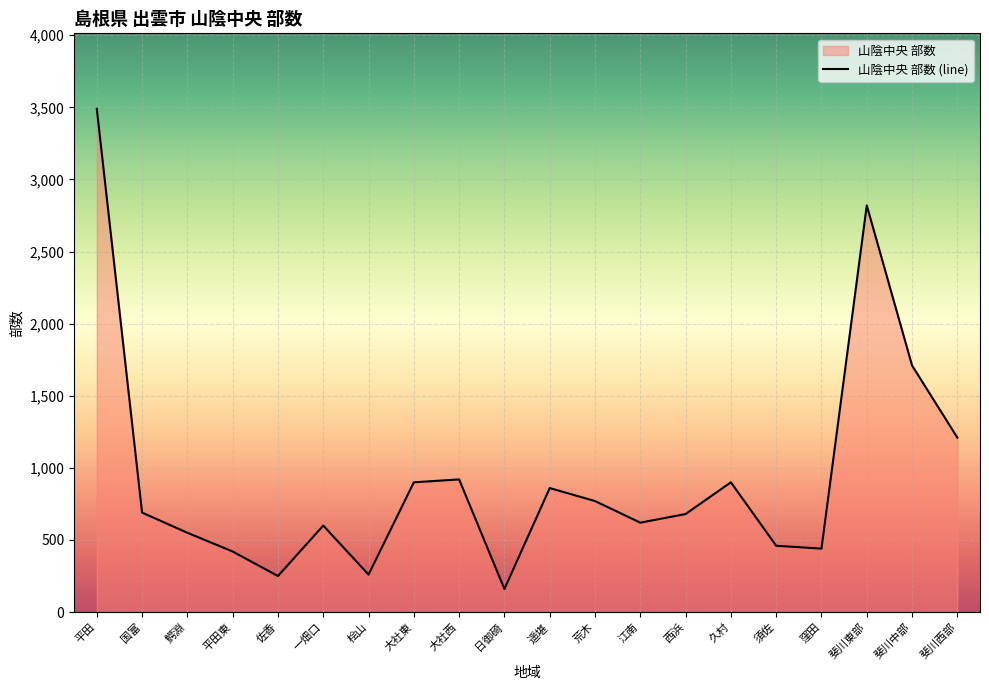

Does the chart display data point markers on the line(s)?

No